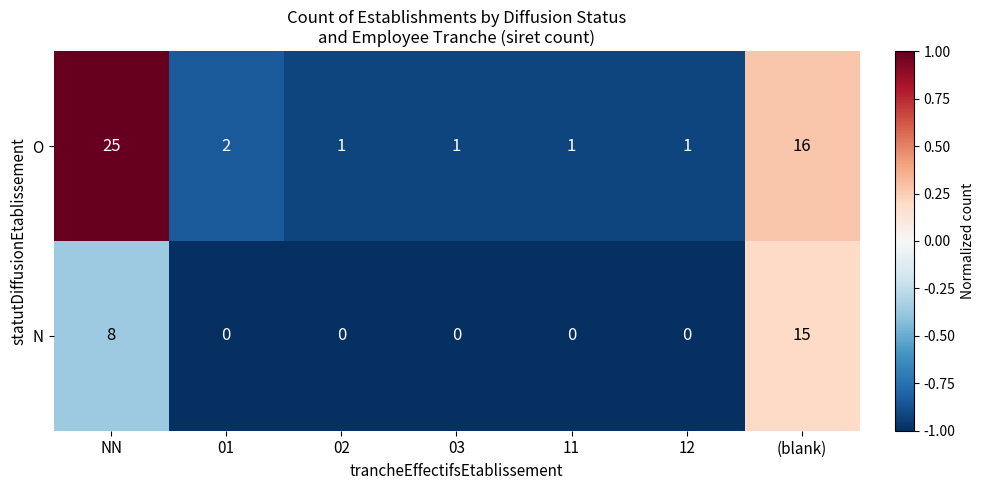

Which series has the largest total across all categories?

O